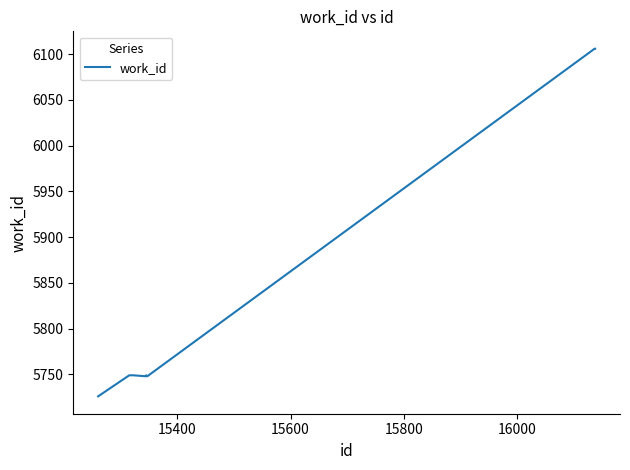

What is the greatest value displayed?

6106